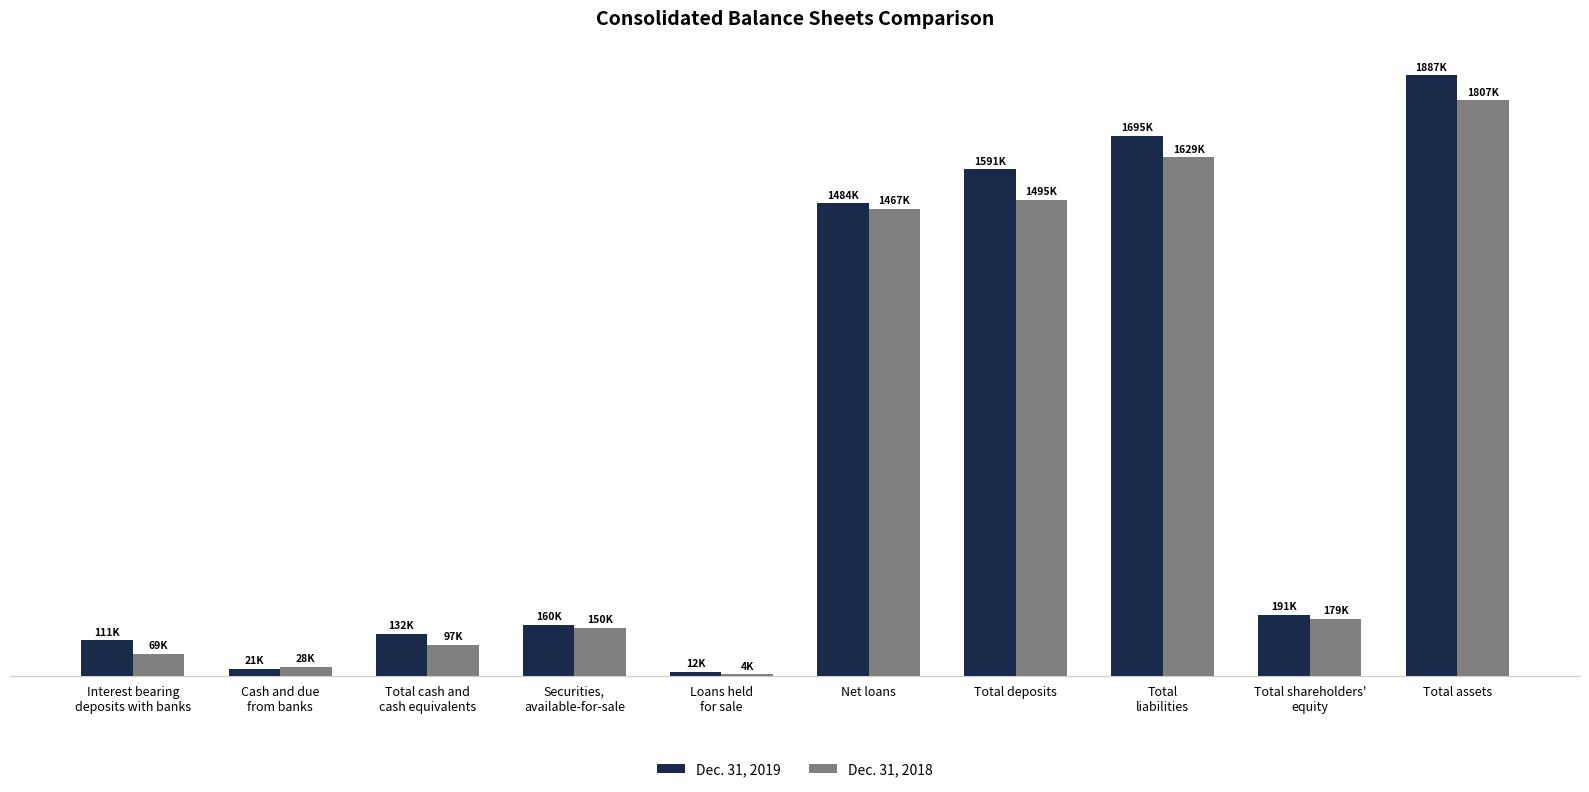

Read the Dec. 31, 2019 value at Securities,
available-for-sale, to the nearest 100.

159700